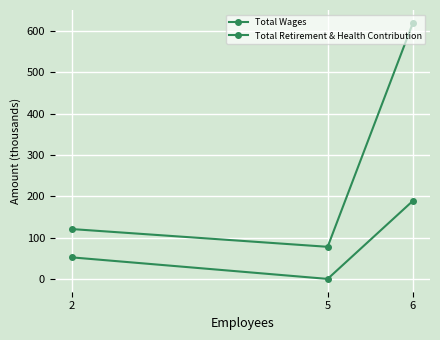

At which label is Total Wages closest to 348?

2